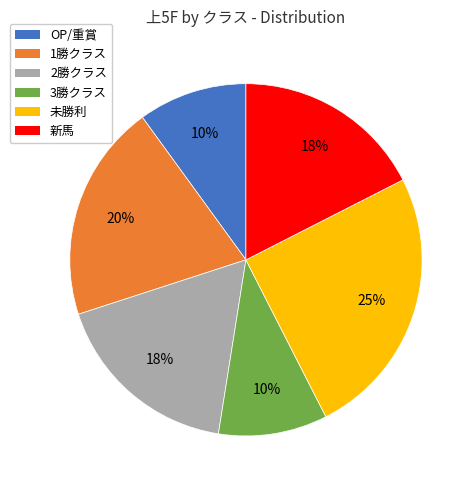

Between 3勝クラス and 未勝利, which is larger?

未勝利